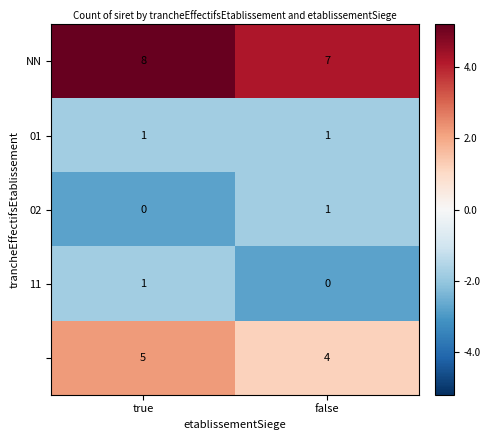

What is the greatest value displayed?

8